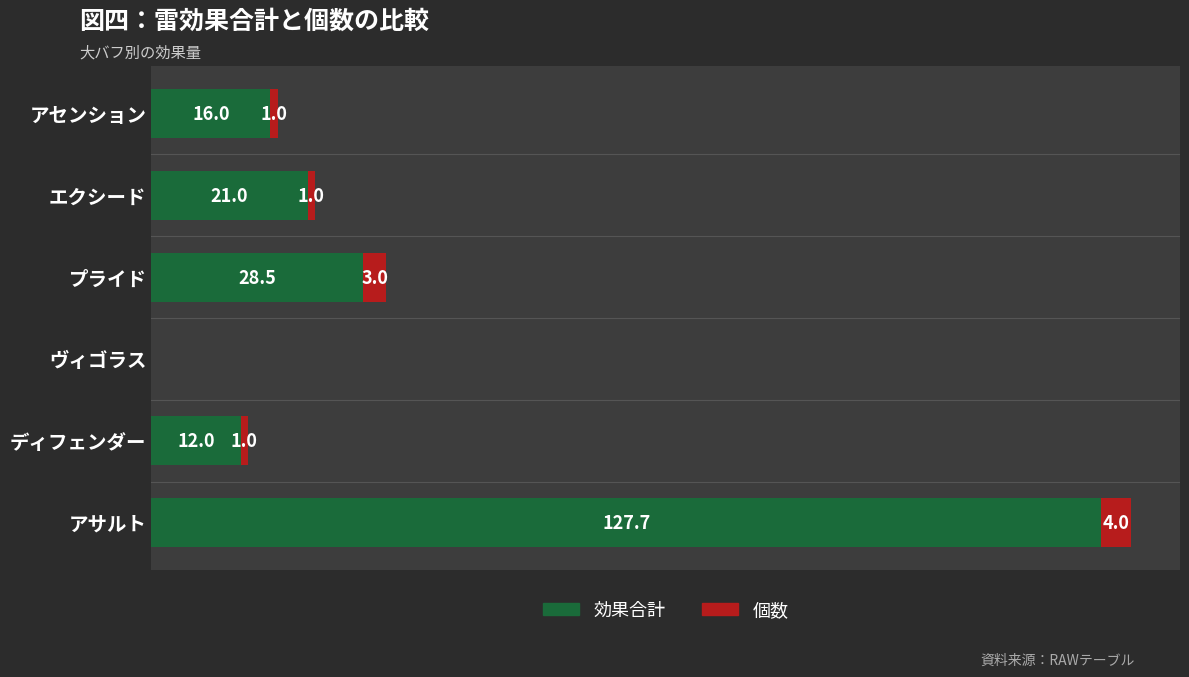

At which category is the sum across all series the highest?

アサルト